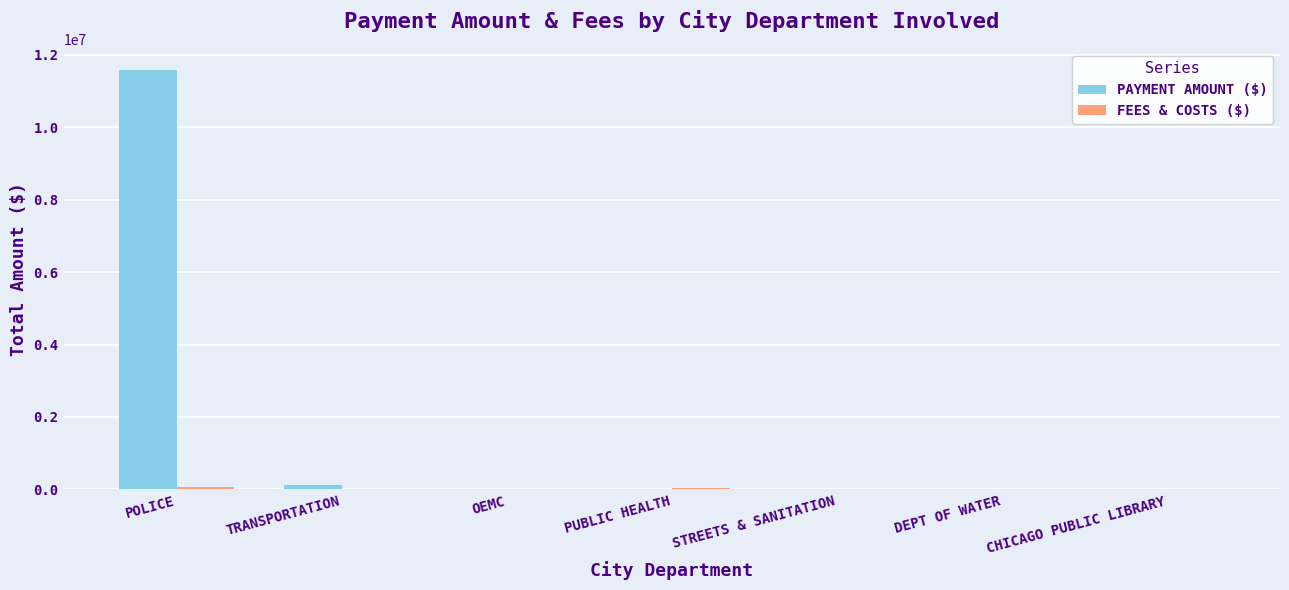

What is the sum of all PAYMENT AMOUNT ($) values?

11733368.9